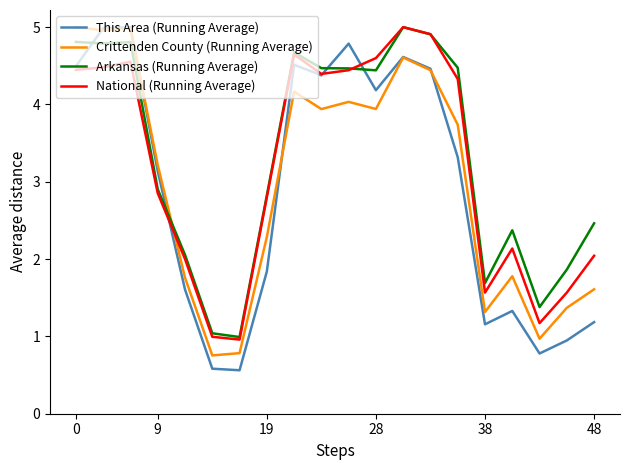

What is the minimum value shown in the chart?

0.6